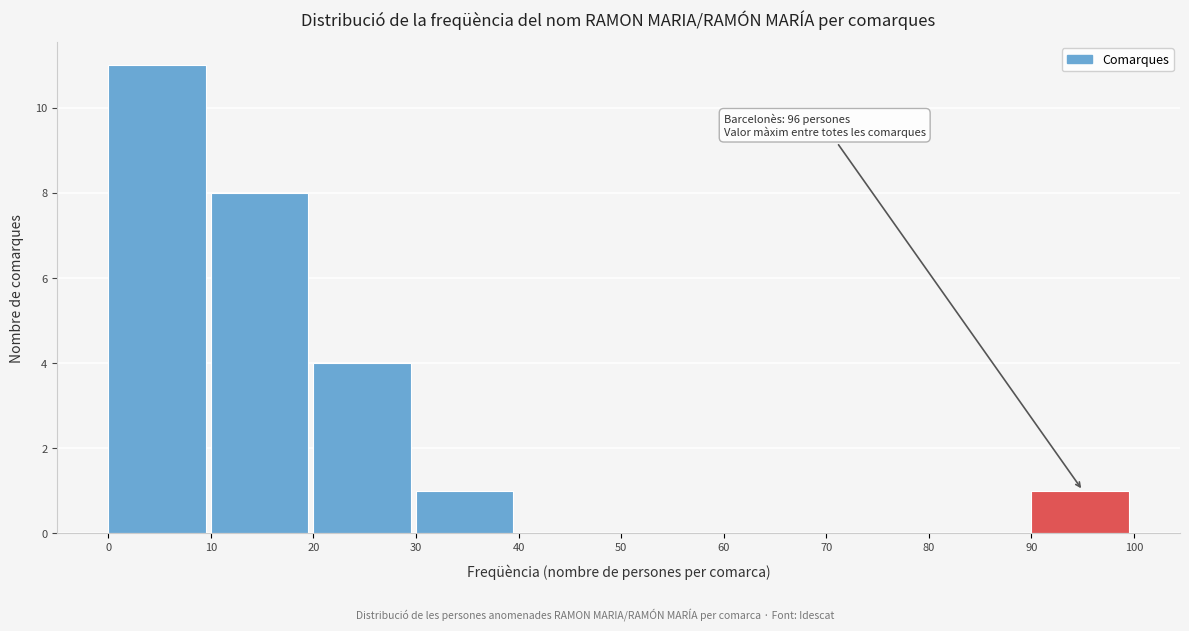

Over which range of the x-axis is the bar tallest?

0 to 10